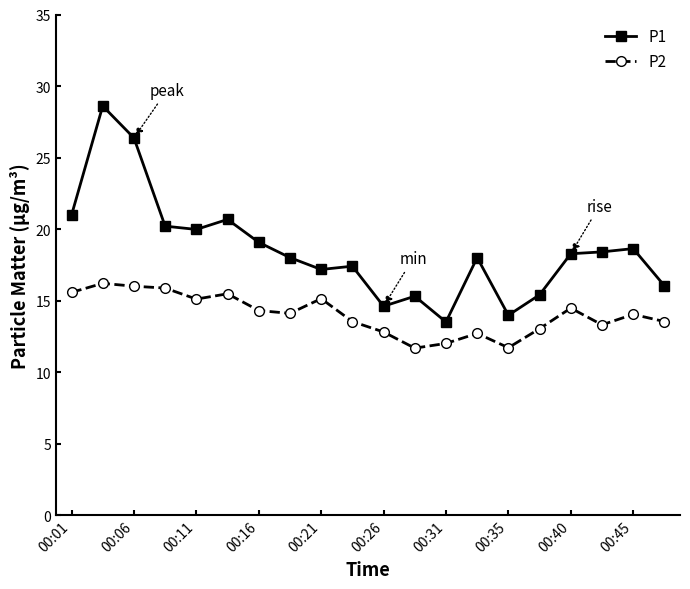

True or false: P1 and P2 intersect in this chart.

False